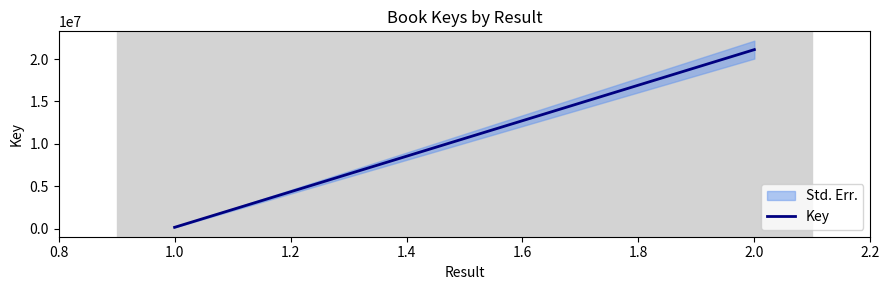

Read the value at 1.0, to the nearest 100.

156300